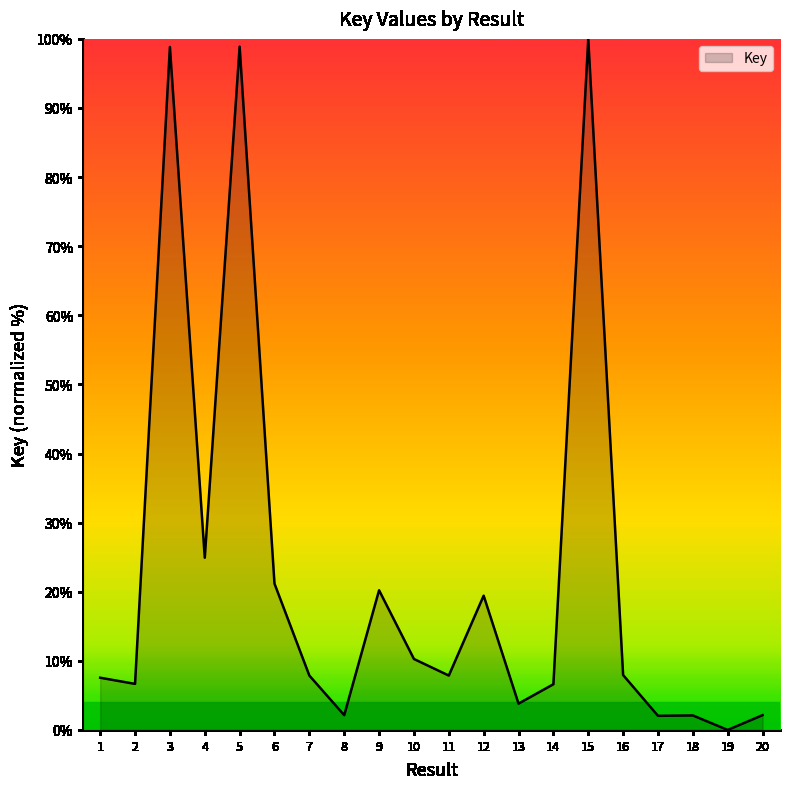

What is the difference between the values at 9 and 10?

9.9